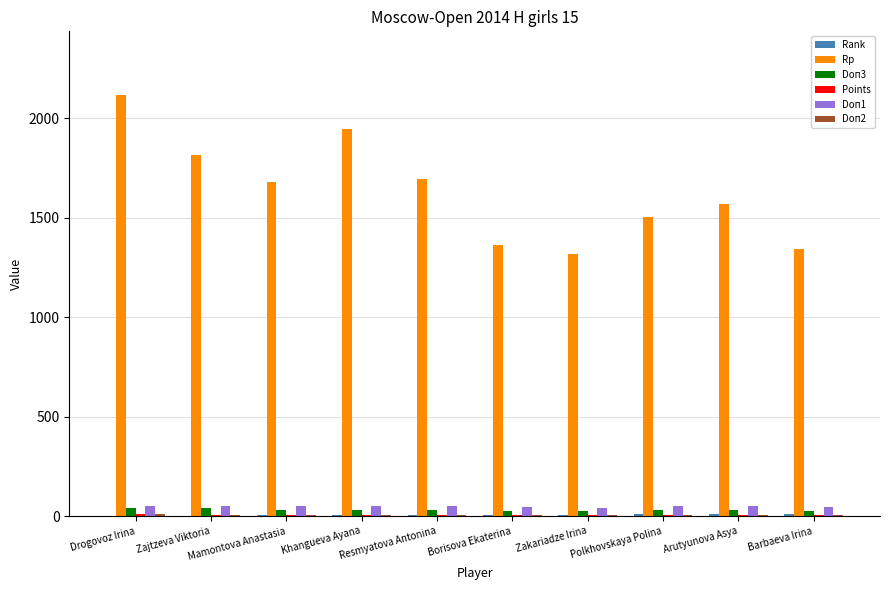

Which label corresponds to the largest value in the chart?

Drogovoz Irina